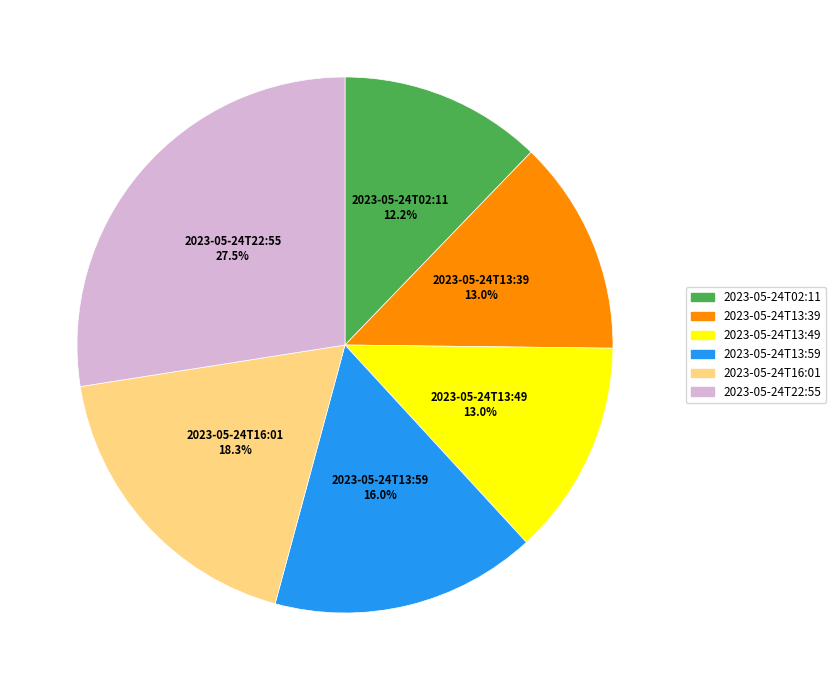

The 2023-05-24T02:11 slice represents 25% of the pie. True or false?

False